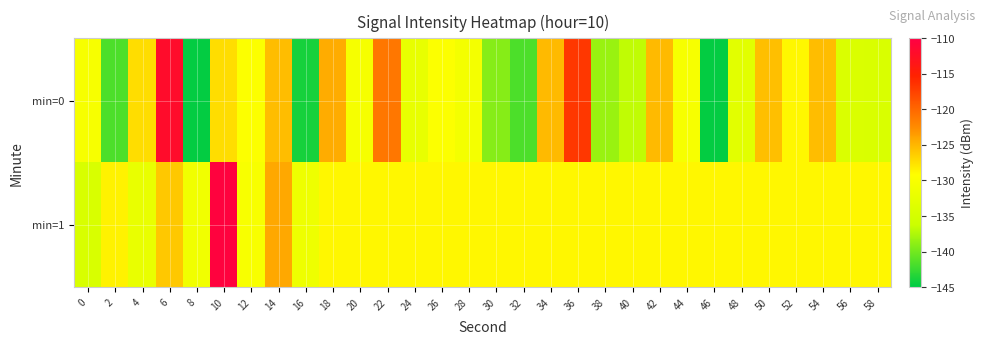

Reading left to right, what are all the values shown in this chart?

min=0: 0=-130.3	2=-141.6	4=-127.4	6=-112.0	8=-144.8	10=-127.3	12=-129.7	14=-125.3	16=-143.9	18=-124.4	20=-130.5	22=-121.2	24=-132.4	26=-129.6	28=-130.8	30=-139.2	32=-141.6	34=-125.2	36=-116.7	38=-138.4	40=-136.8	42=-125.2	44=-130.3	46=-144.8	48=-133.2	50=-125.6	52=-128.8	54=-125.4	56=-134.3	58=-134.4
min=1: 0=-134.5	2=-128.5	4=-132.2	6=-126.0	8=-131.1	10=-110.5	12=-130.2	14=-124.2	16=-131.5	18=-128.8	20=-128.8	22=-128.8	24=-128.8	26=-128.8	28=-128.8	30=-128.8	32=-128.8	34=-128.8	36=-128.8	38=-128.8	40=-128.8	42=-128.8	44=-128.8	46=-128.8	48=-128.8	50=-128.8	52=-128.8	54=-128.8	56=-128.8	58=-128.8